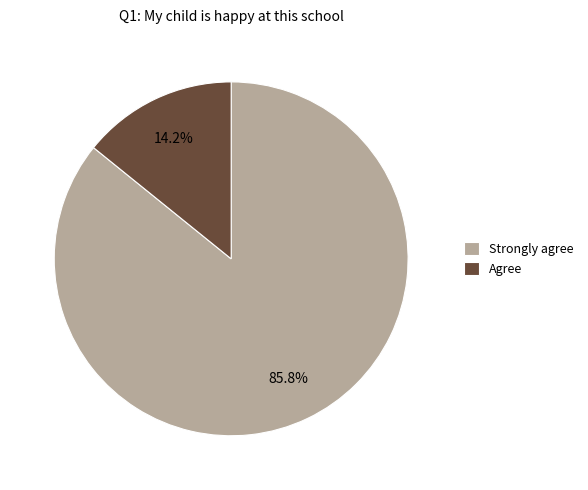

Which category has the smallest portion of the pie?

Agree